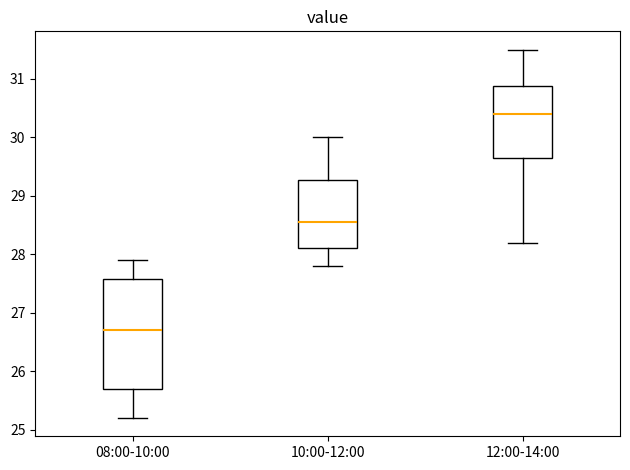

Where does the upper whisker of the box for 10:00-12:00 end on the y-axis? The values are not printed on the chart, so give them approximately, as read against the axis.

30.0